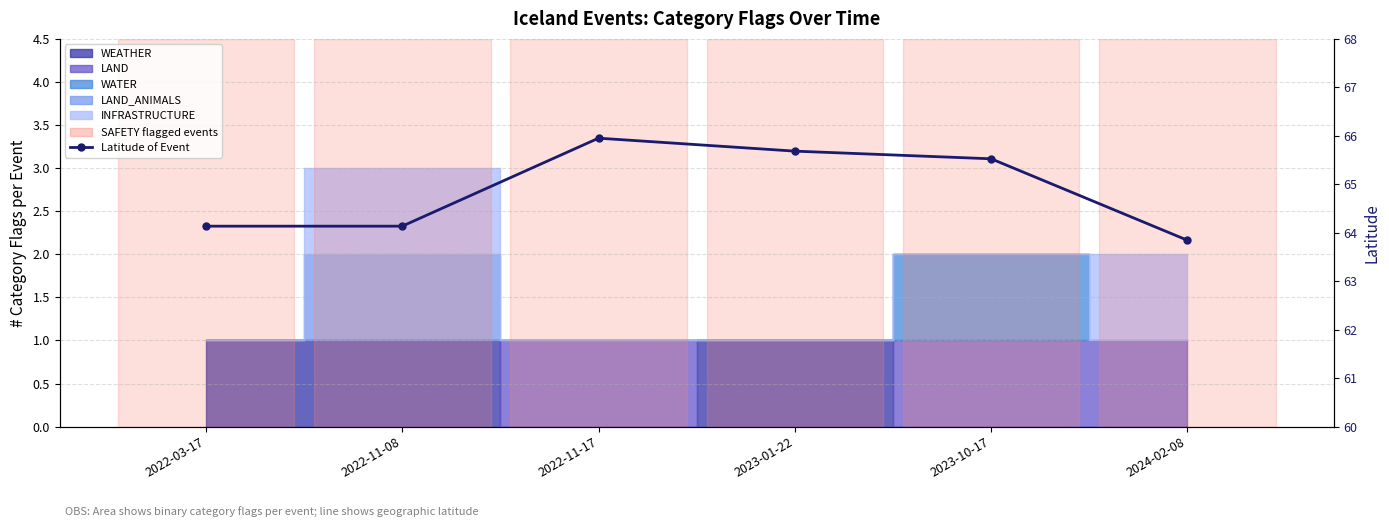

What is the label of the 5th bar from the right?

2022-11-08